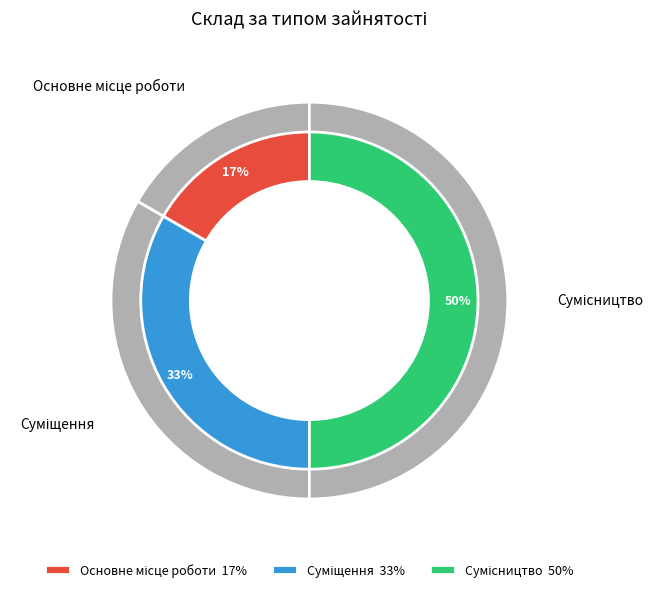

Is there any slice that represents more than half of the pie?

No